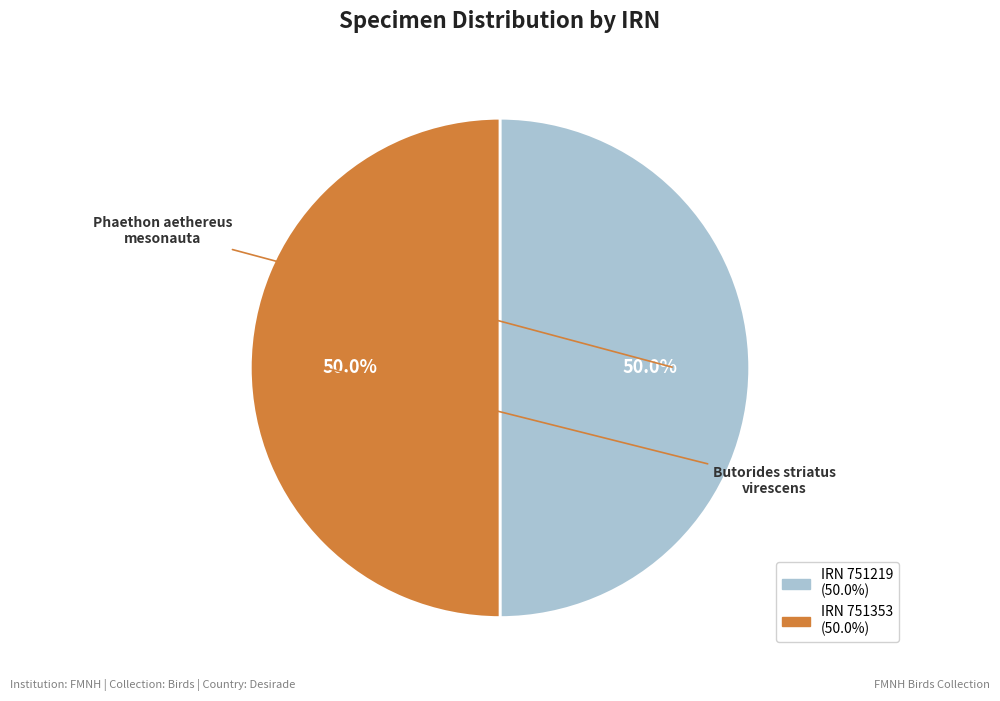

Count the number of slices in the pie.

2